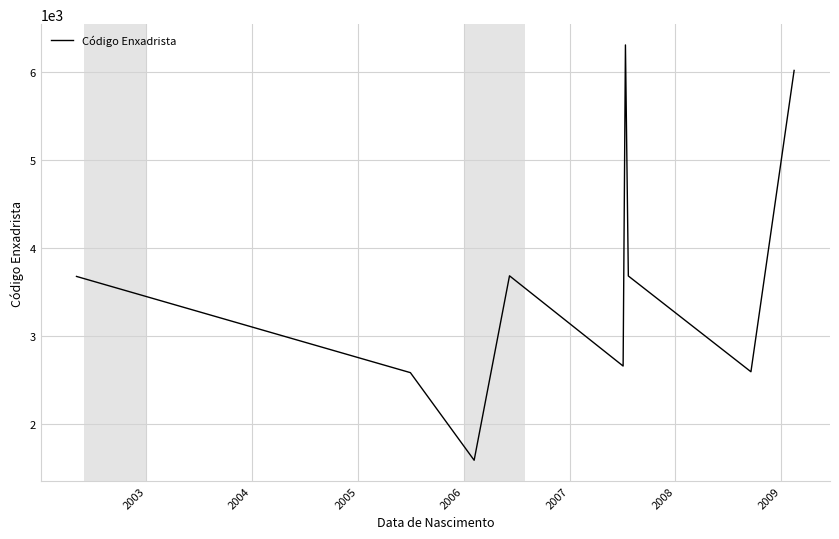

What is the minimum value shown in the chart?

1587